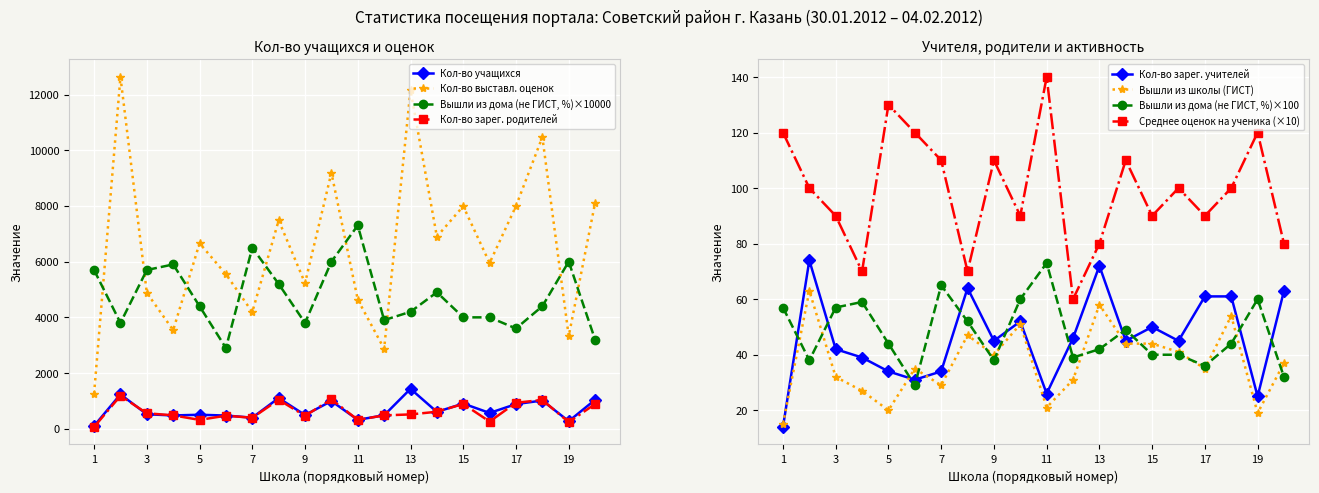

Where is Кол-во зарег. учителей nearest to the value 44?

9